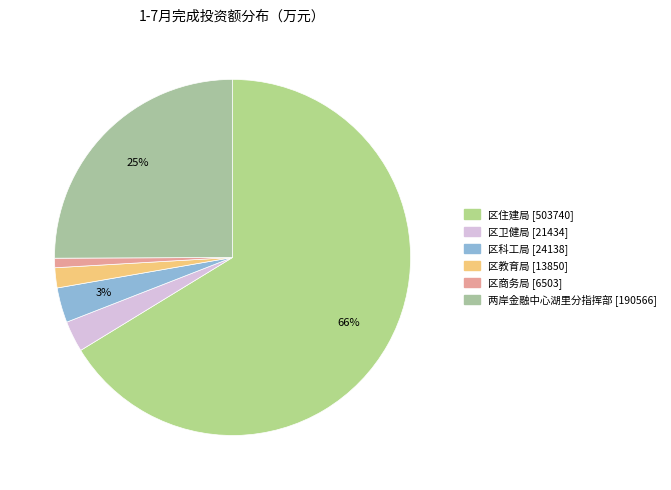

How many slices are in this pie chart?

6